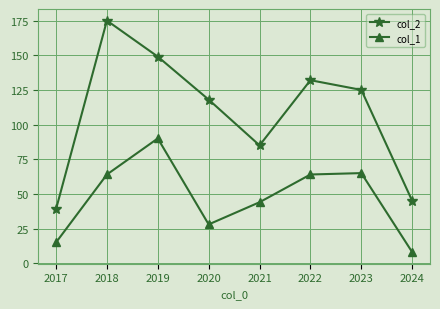

The value of col_1 at 2018 is 86. True or false?

False